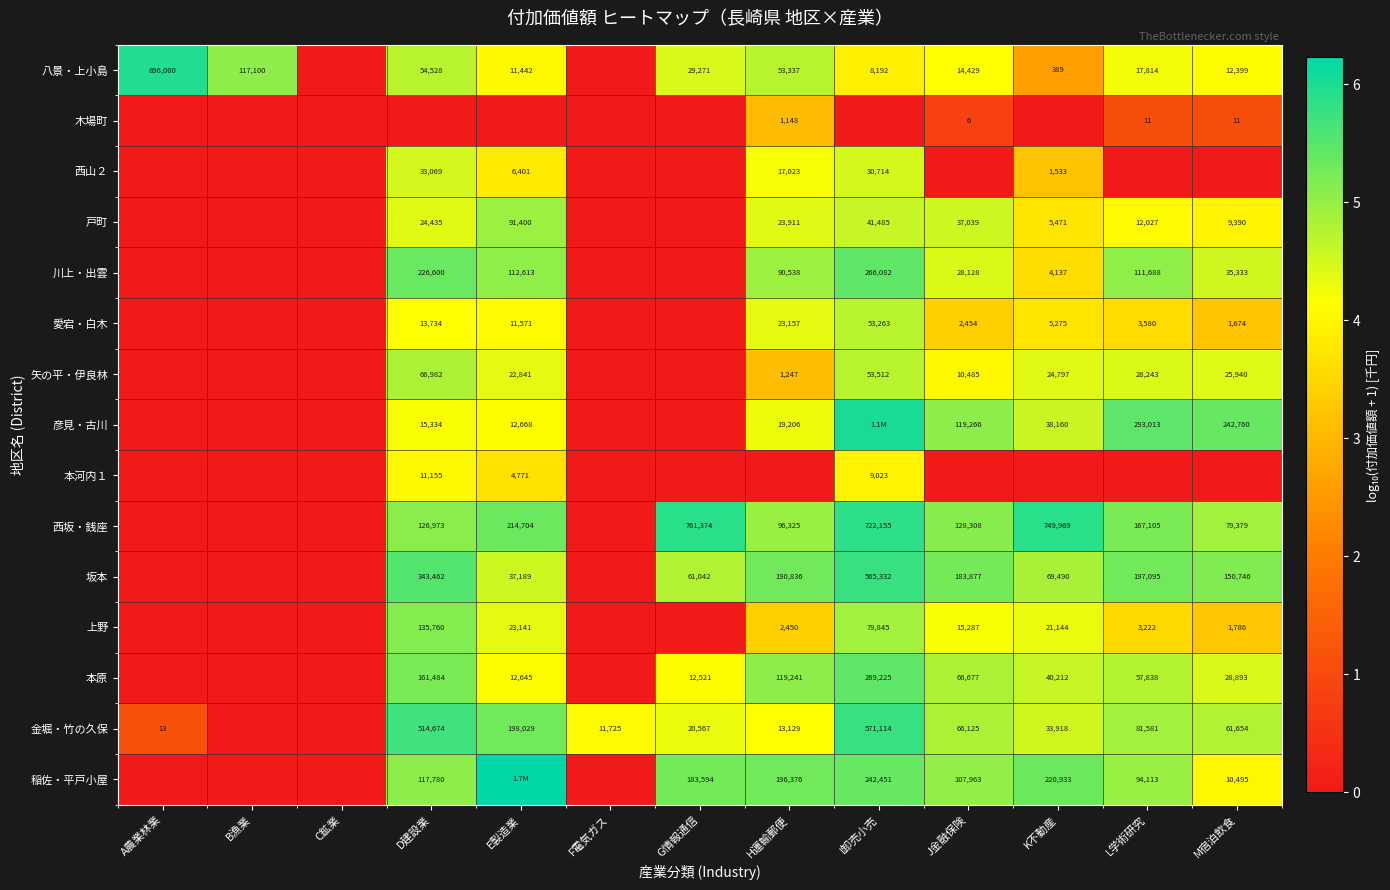

Is the value of 彦見・古川 at E製造業 greater than the value of 戸町 at I卸売小売?

No